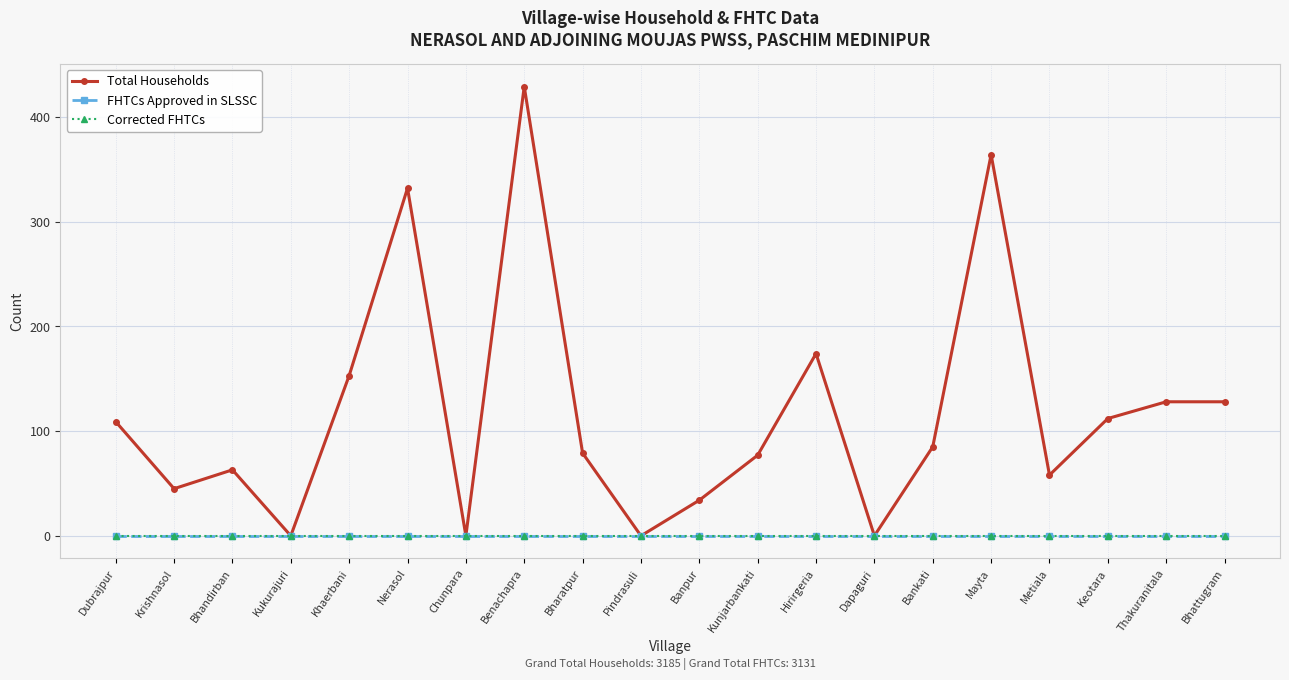

At how many categories does at least one series exceed 173?

4